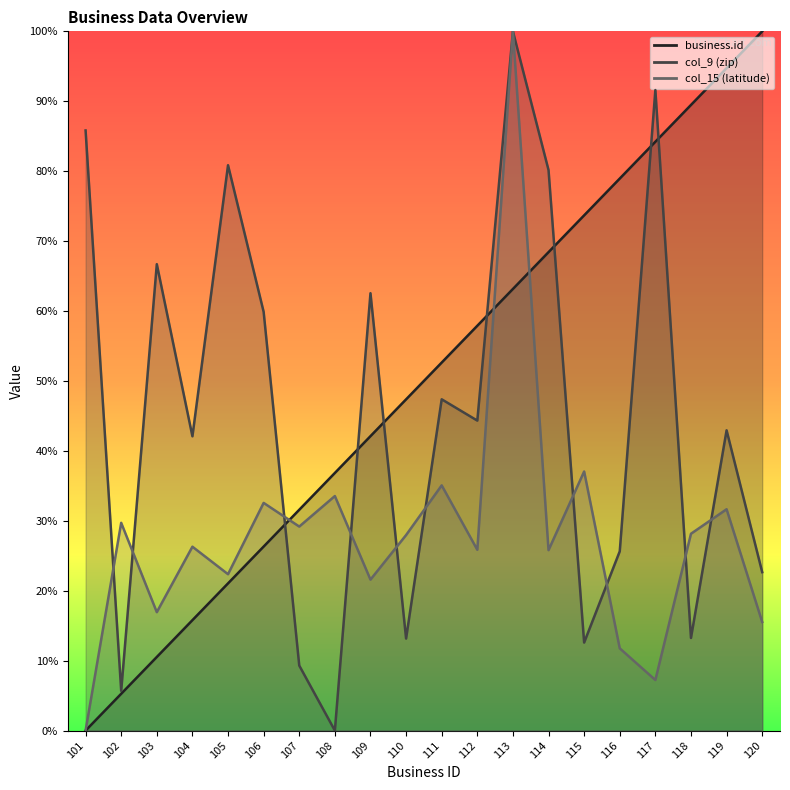

The value of business.id at 118 is 121.9. True or false?

False